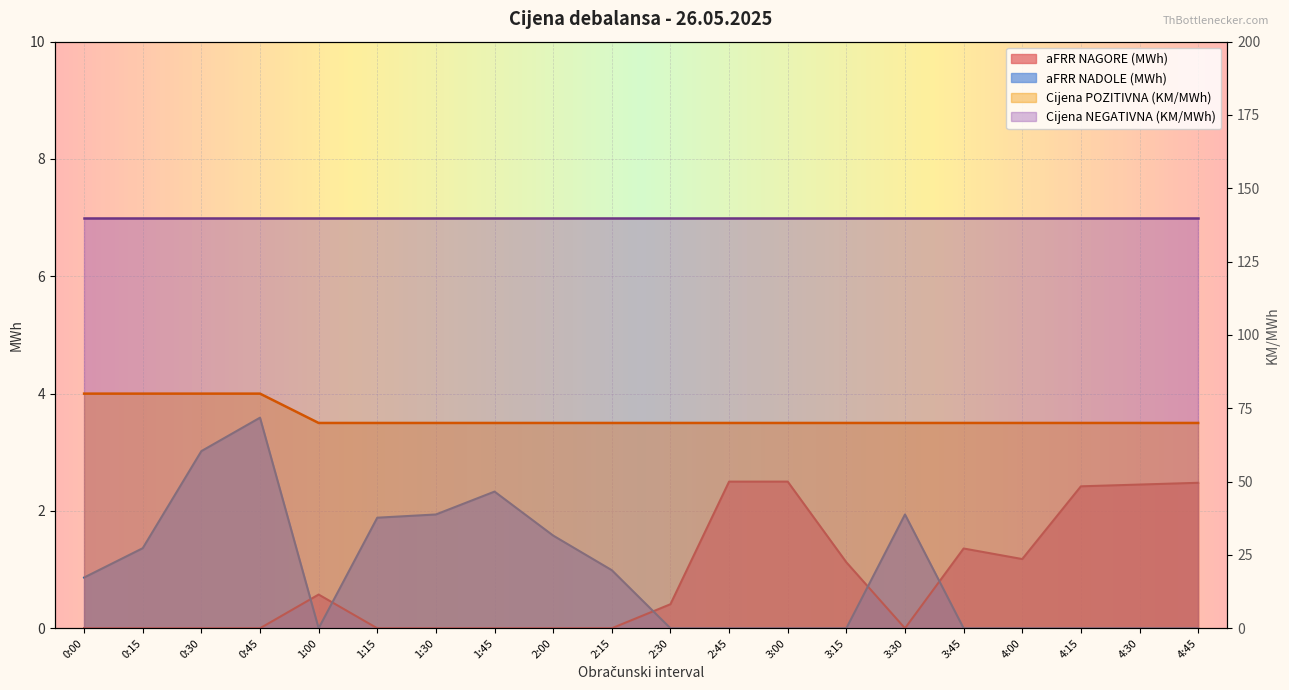

True or false: aFRR NADOLE (MWh) and Cijena POZITIVNA (KM/MWh) cross at least once.

False